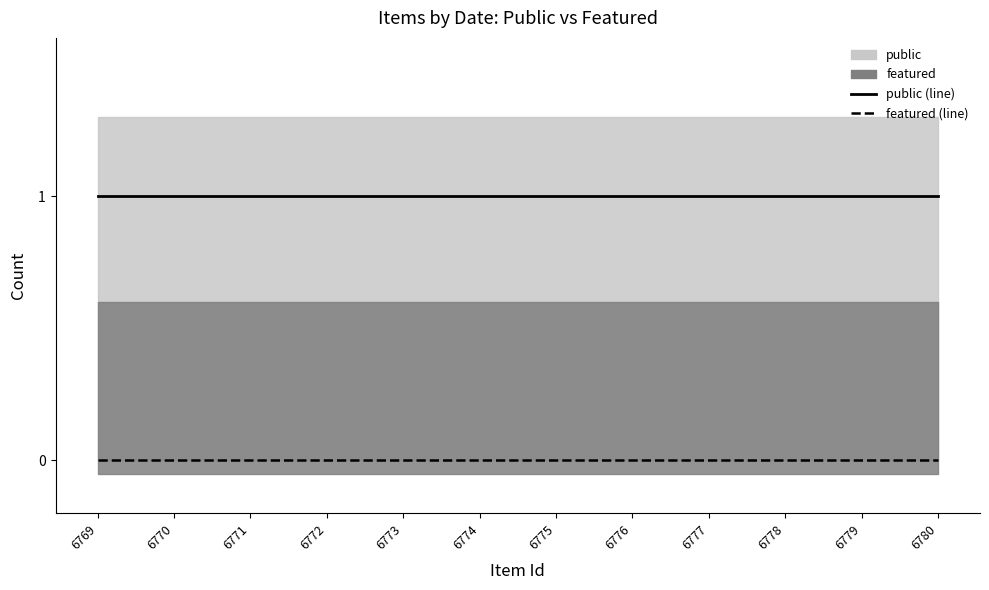

True or false: public (line) and featured (line) intersect in this chart.

False